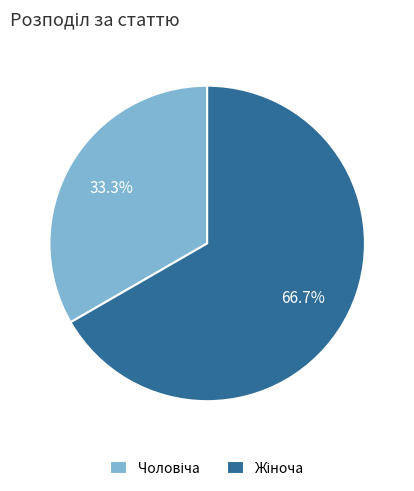

Count the number of slices in the pie.

2